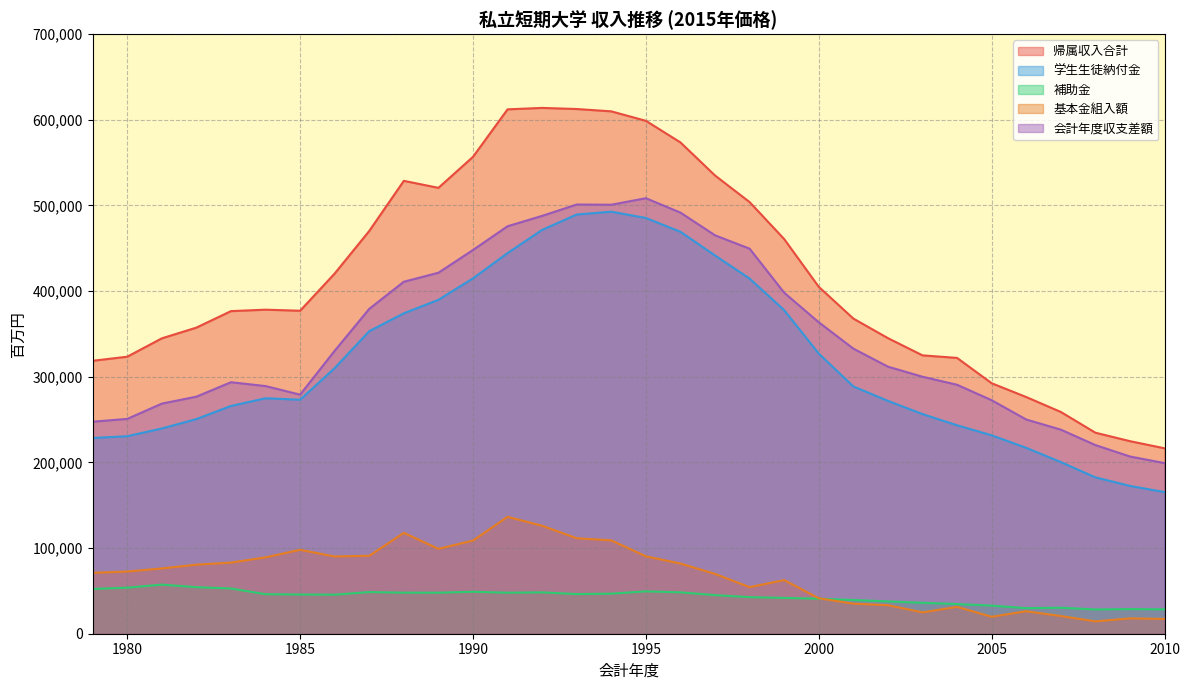

What is the total value across all series at 1999?

1341126.9